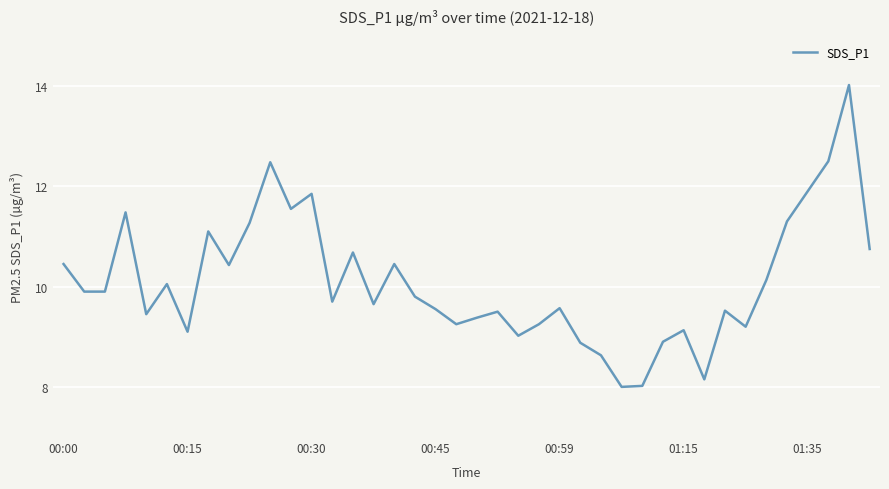

What is the difference between the maximum and minimum values?

6.0